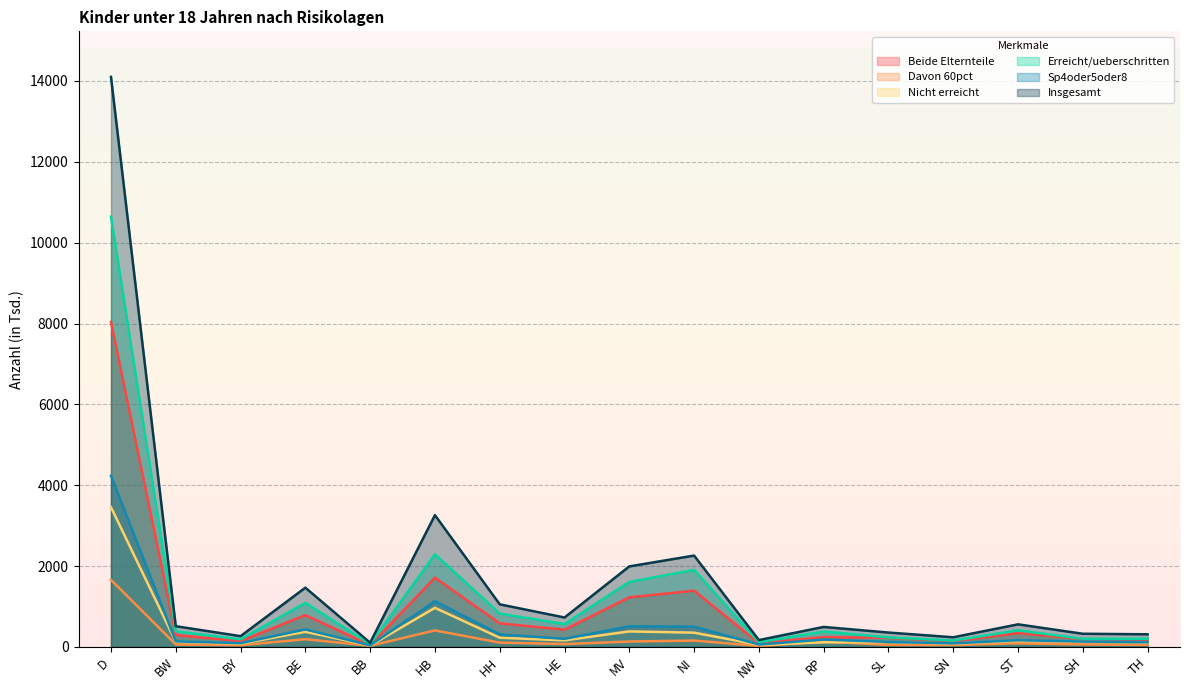

What is the label of the 5th point from the right?

SL